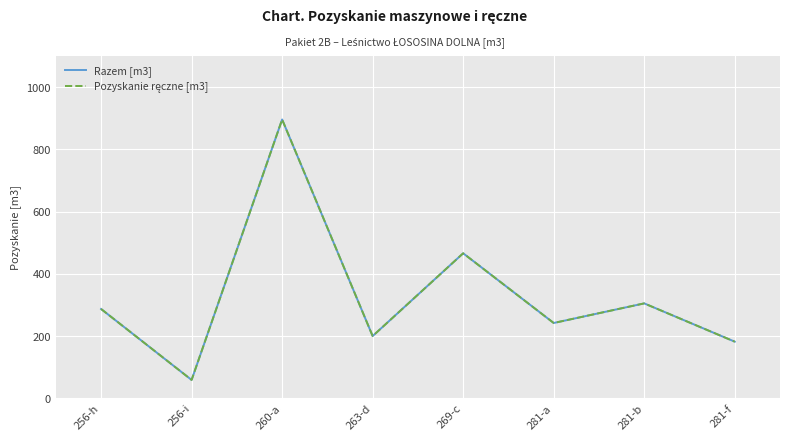

Between 263-d and 281-b, which series saw the biggest shift?

Razem [m3]